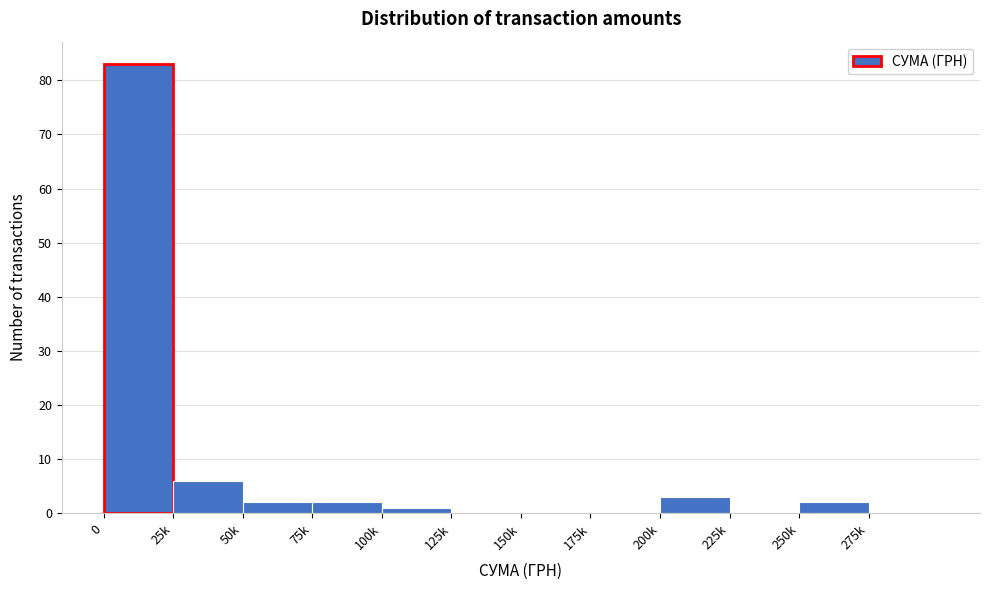

Reading left to right, transcribe all the data shown in this chart.

0=83	25k=6	50k=2	75k=2	100k=1	125k=0	150k=0	175k=0	200k=3	225k=0	250k=2	275k=0